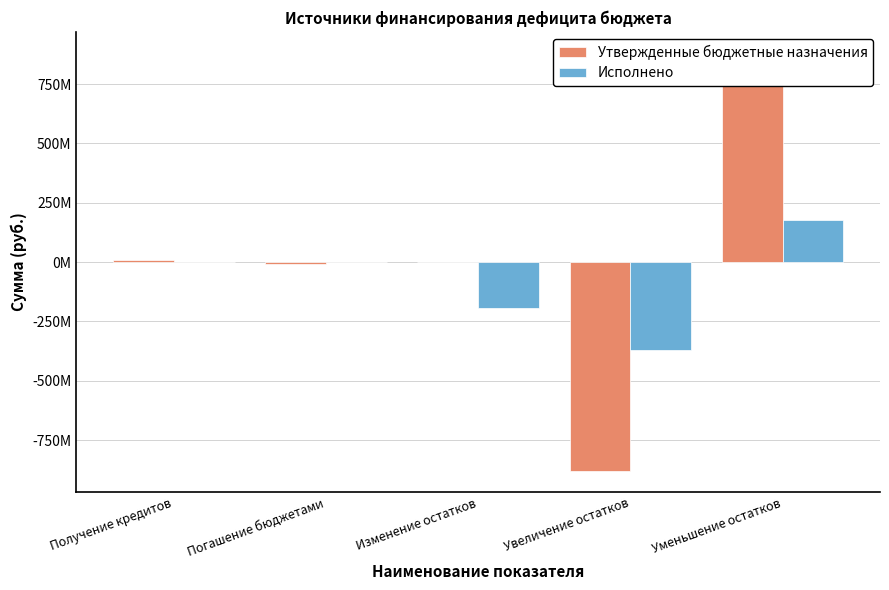

At which category is the sum across all series the highest?

Уменьшение остатков